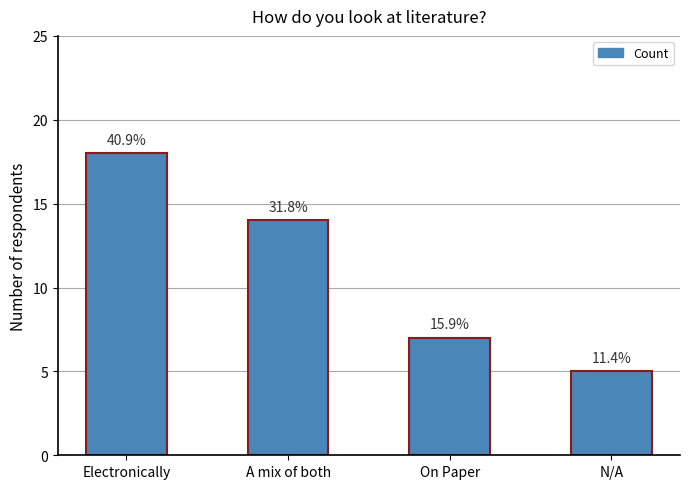

Does the chart contain any negative values?

No